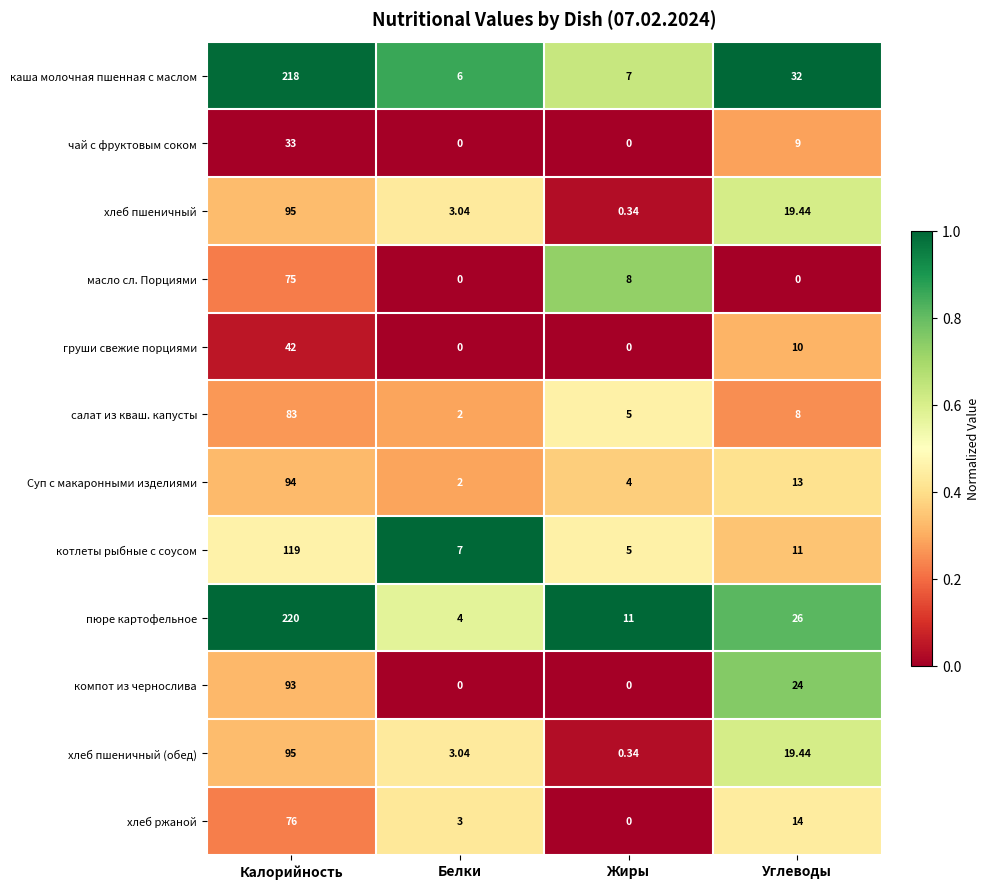

Rank the categories by каша молочная пшенная с маслом value from lowest to highest.

Белки, Жиры, Углеводы, Калорийность